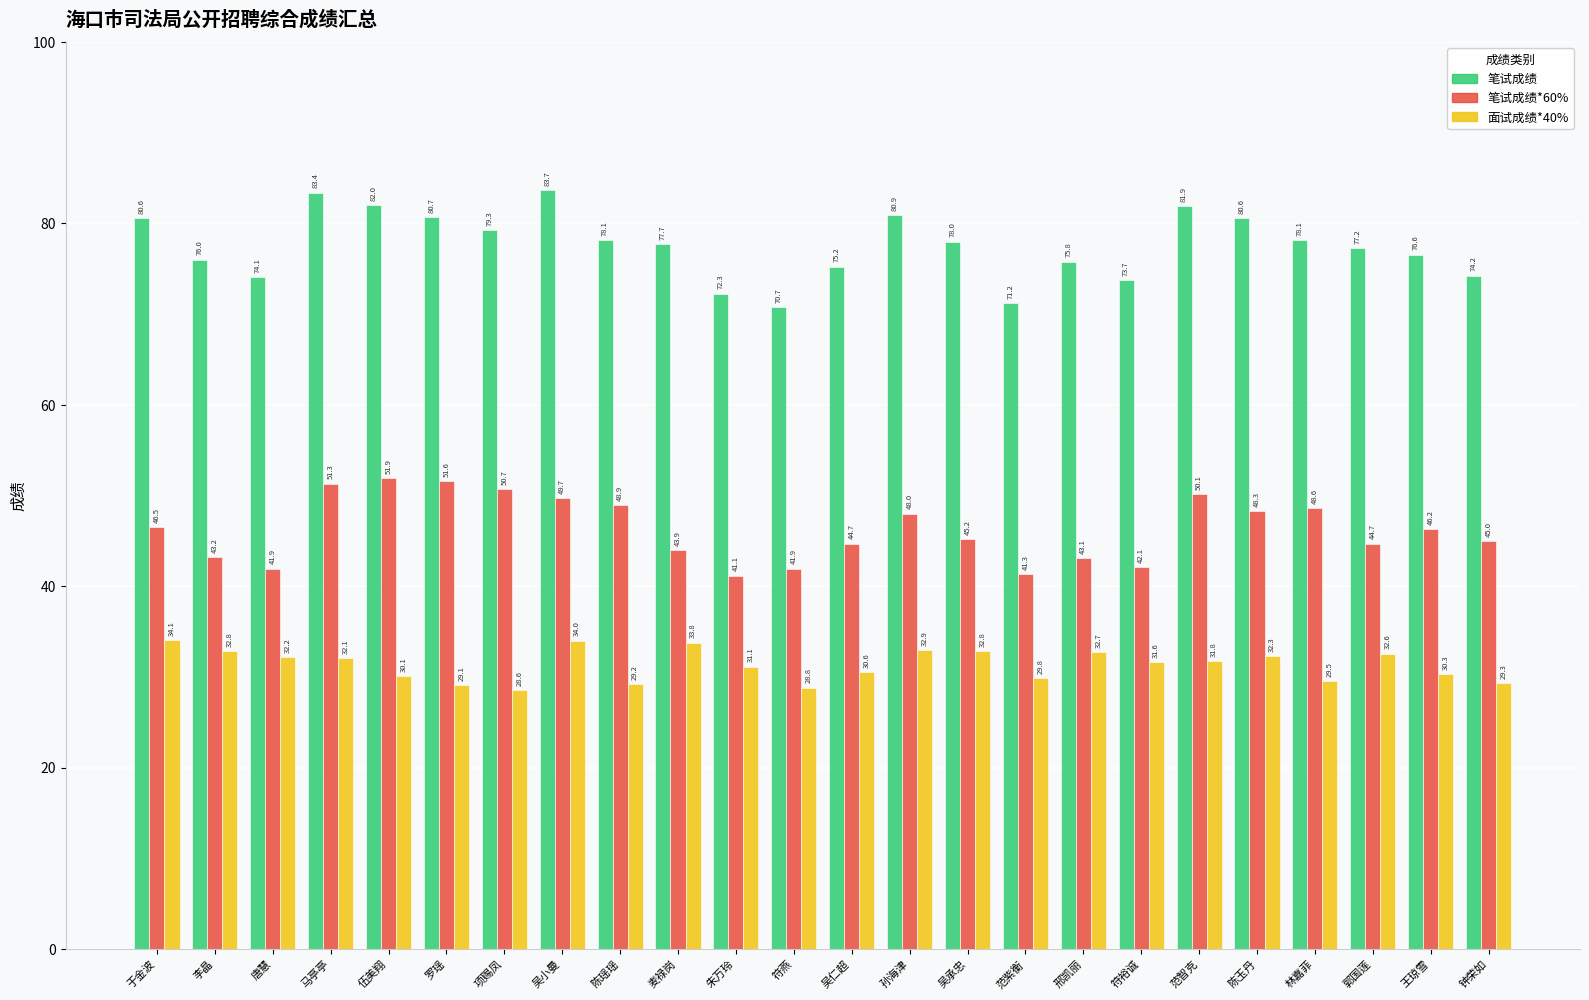

What is the sum of the 笔试成绩*60% values at 马亭亭 and 范紫衡?

92.7